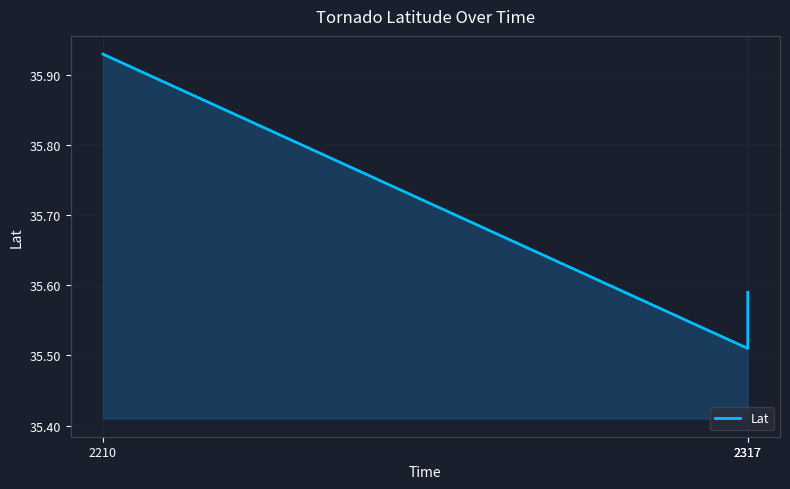

Which label corresponds to the largest value in the chart?

2210